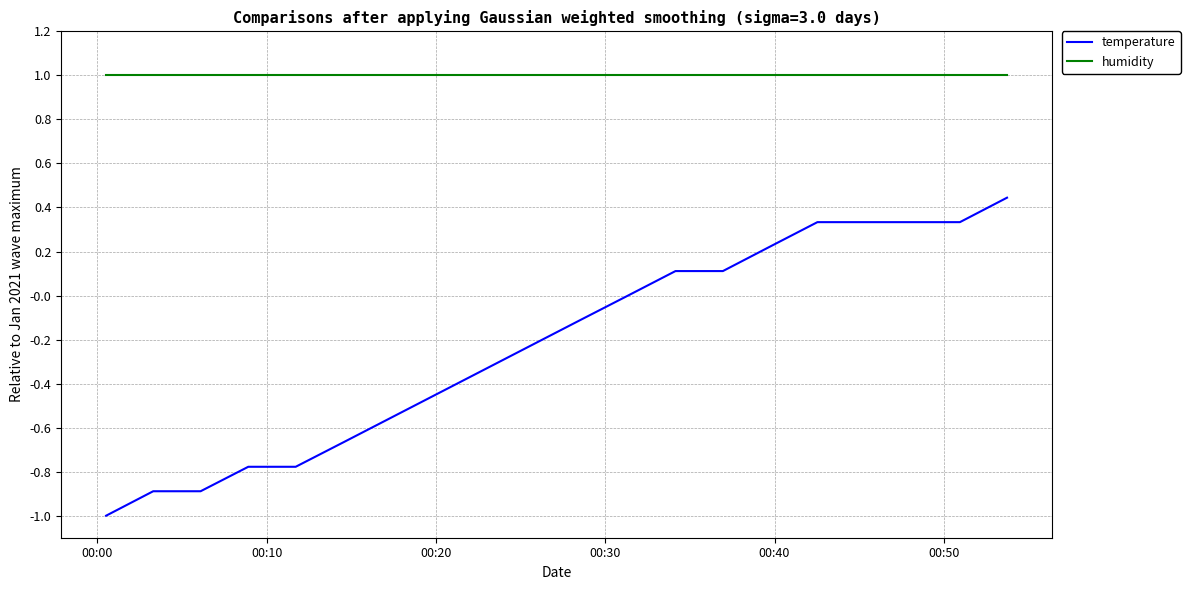

True or false: humidity and temperature cross at least once.

False